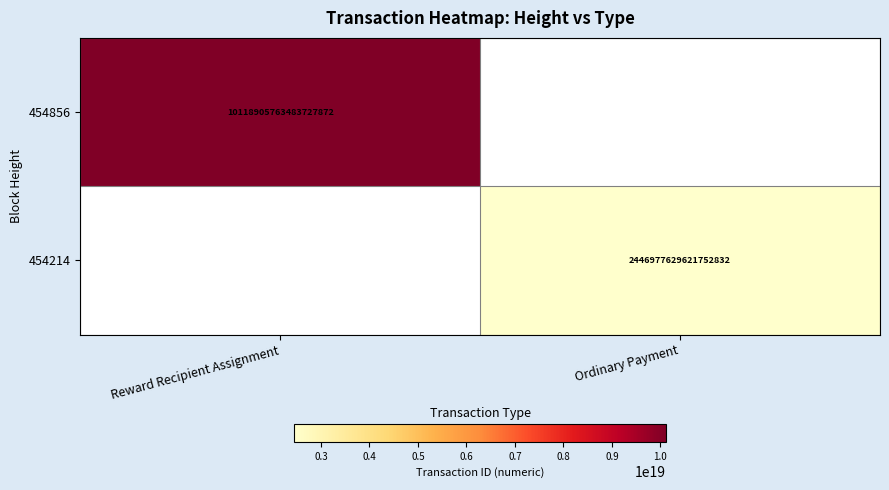

The value of 454856 at Reward Recipient Assignment is 3903182177789043712. True or false?

False